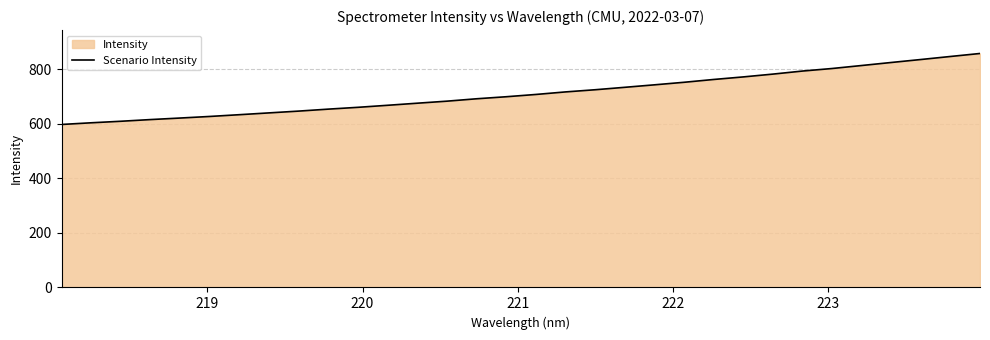

What is the greatest value displayed?

857.2